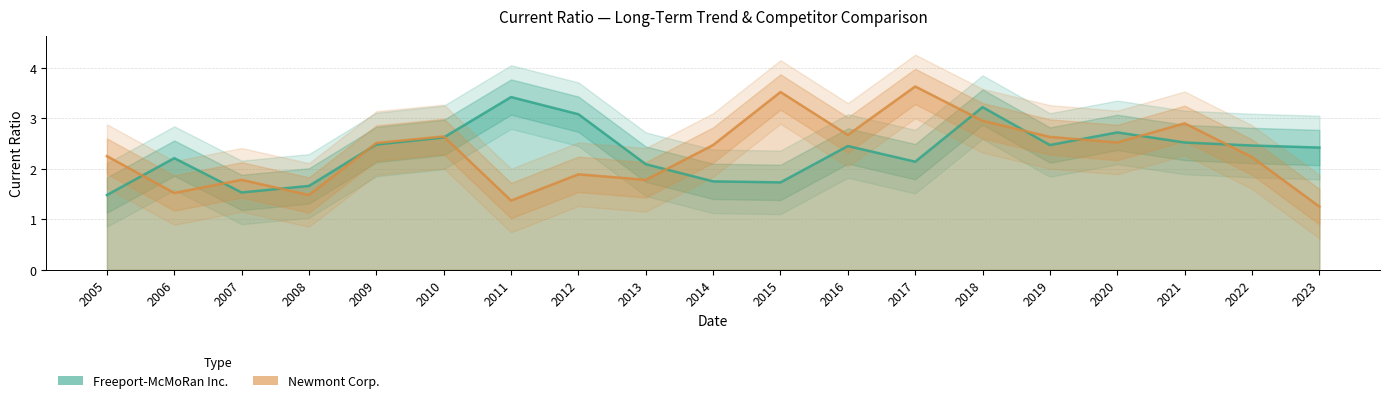

At which label does Freeport-McMoRan Inc. first exceed 2?

2006